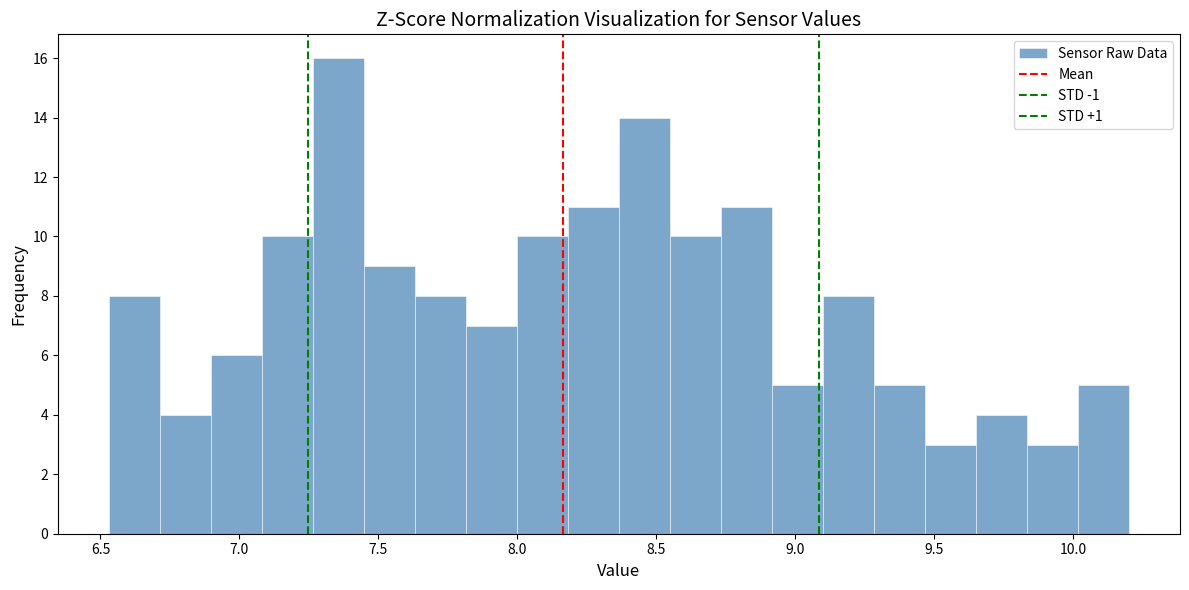

Read against the x-axis, roughly where is the centre of the tallest bar?

7.35